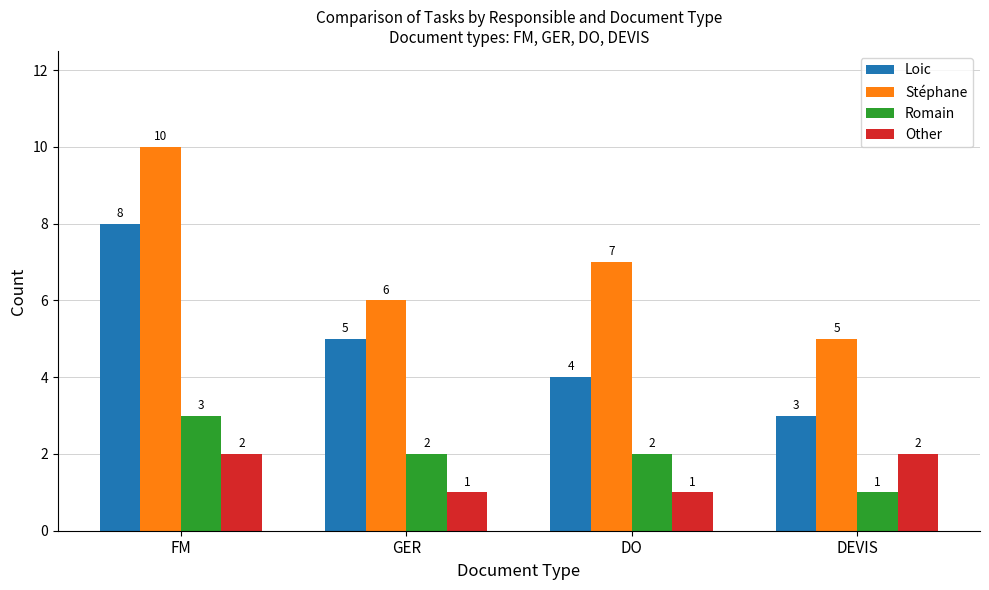

How many series are shown in this chart?

4